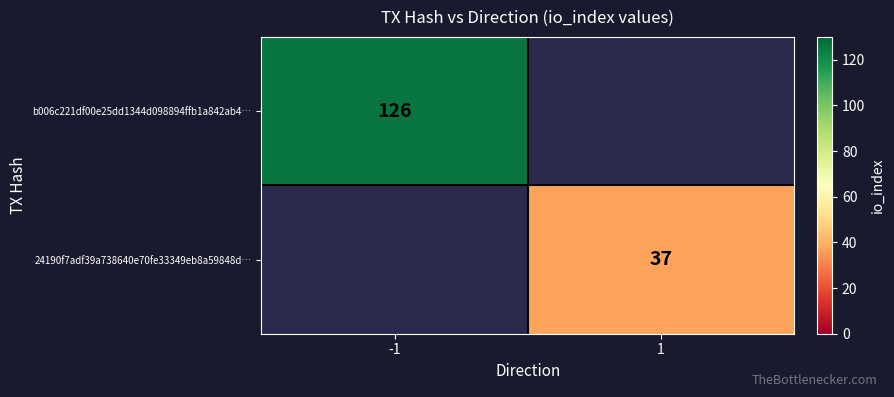

True or false: 24190f7adf39a738640e70fe33349eb8a59848d… has a value of 11 at 1.

False